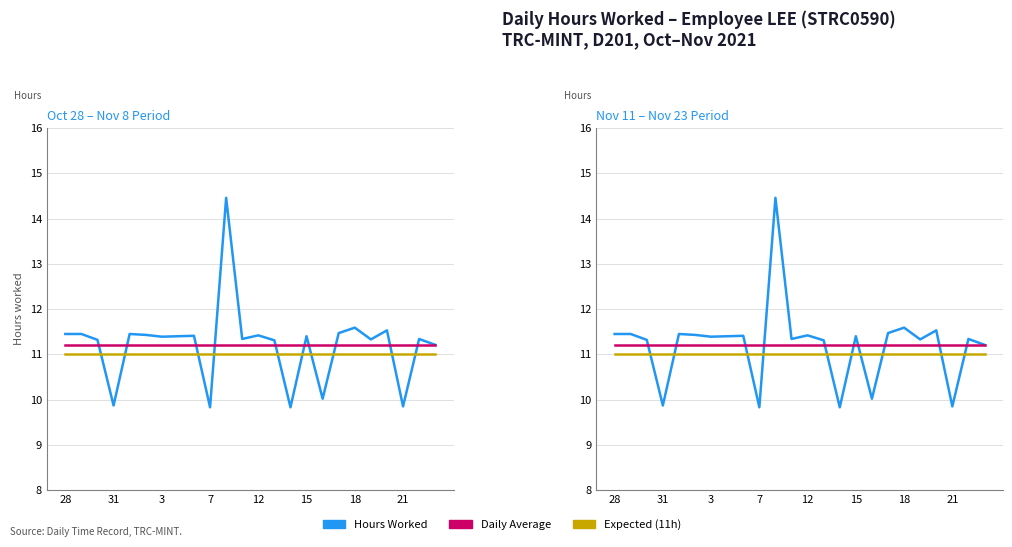

The value of Expected (11h) at 22 is 2.8. True or false?

False